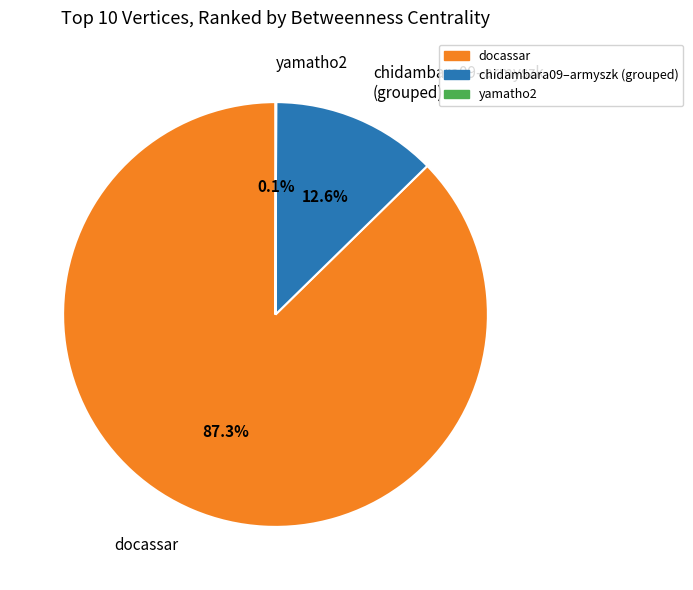

Is there a majority slice in this chart?

Yes